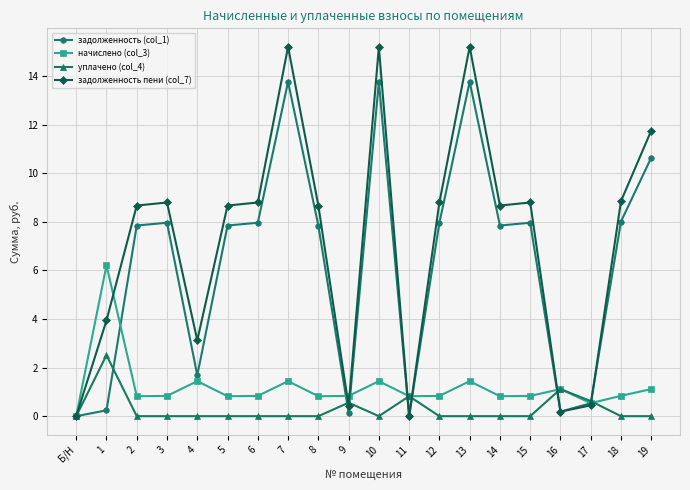

Is the value of начислено (col_3) at 14 greater than the value of задолженность пени (col_7) at 11?

Yes